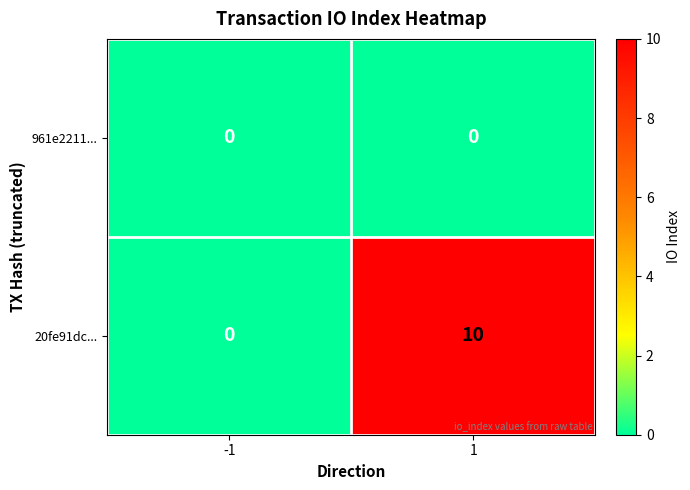

Reading left to right, extract all data points from this chart.

961e2211...: -1=0	1=0
20fe91dc...: -1=0	1=10